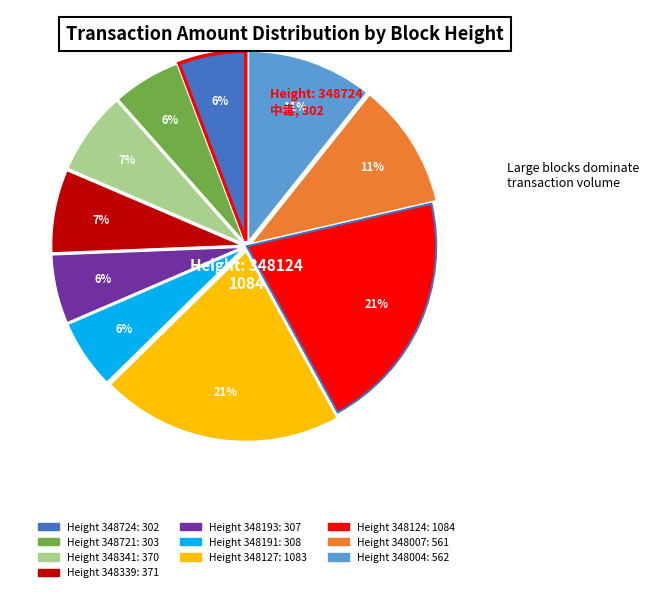

Does any single category account for the majority?

No